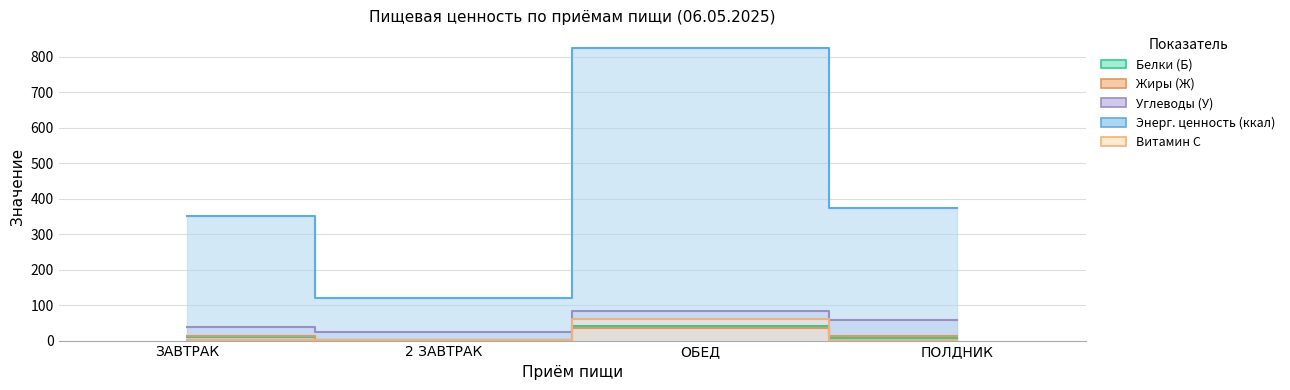

How many values in the Углеводы (У) series exceed 59?

2